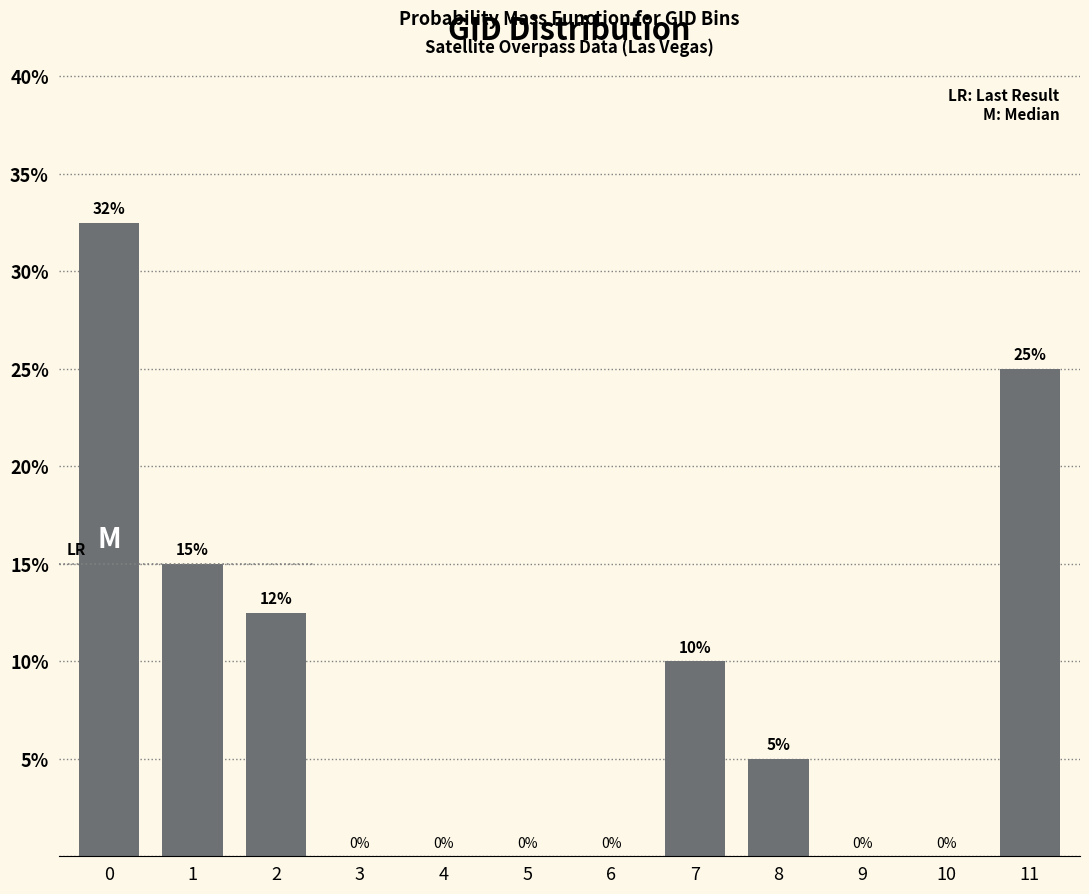

Between 8 and 7, which is larger?

7